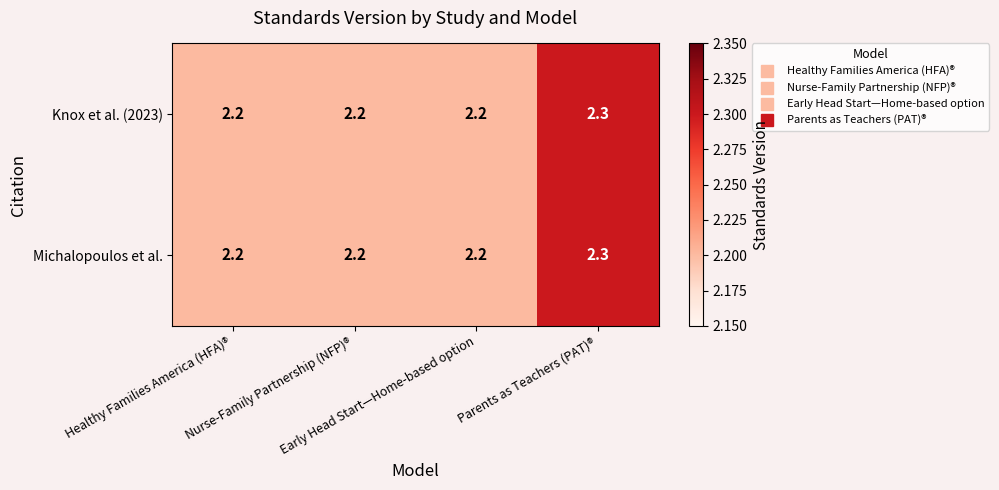

What is the average value of the Michalopoulos et al. series?

2.2